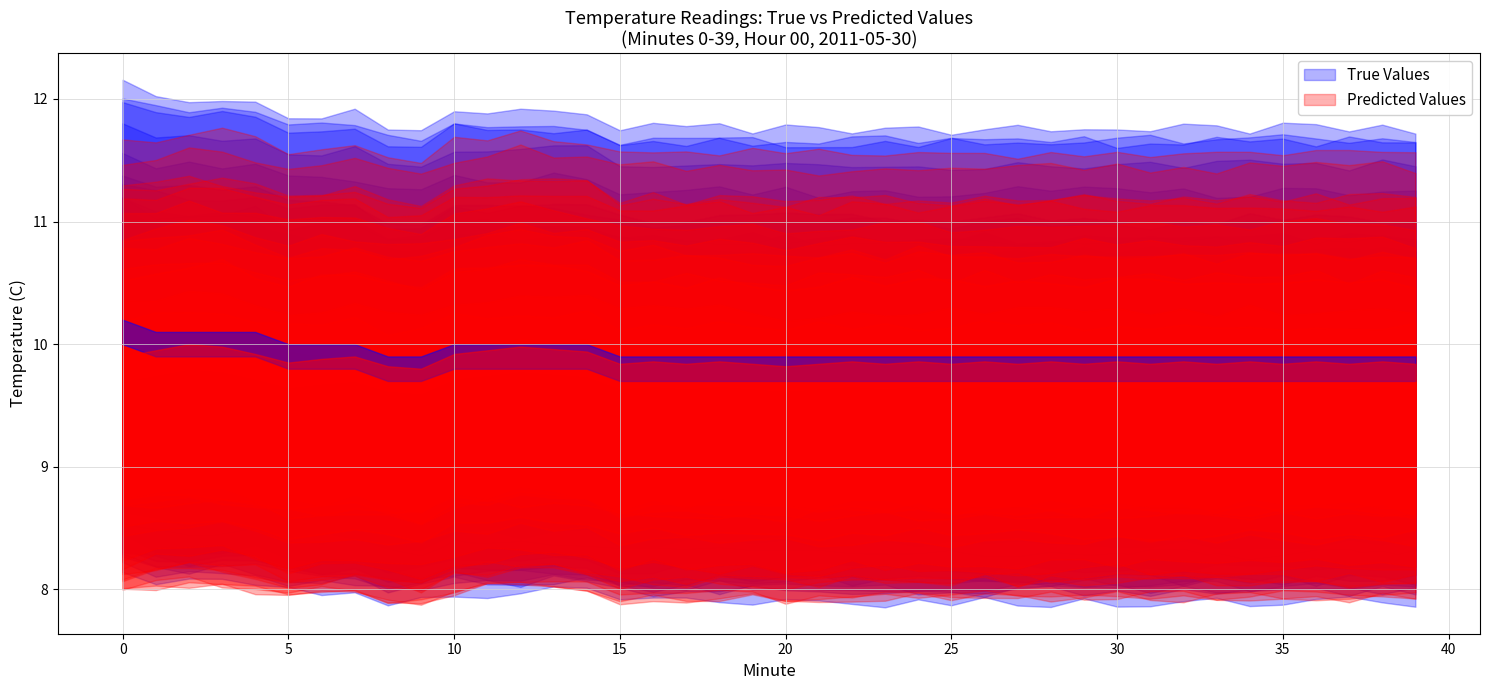

Count the Predicted Values values in the range 9 to 10.

40